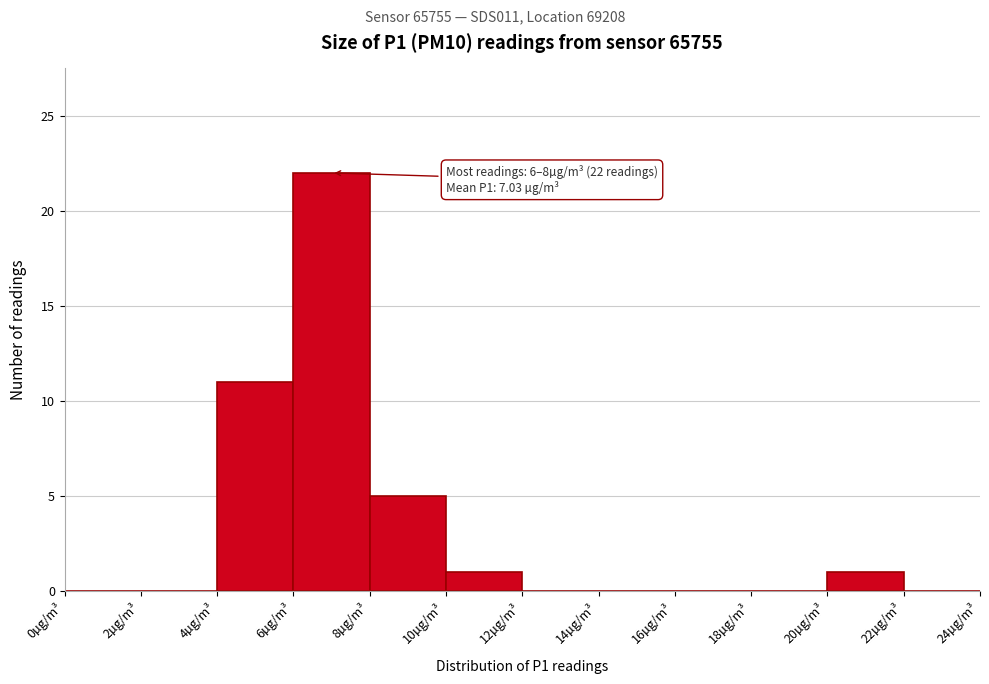

Over which range of the x-axis is the bar tallest?

6 to 8